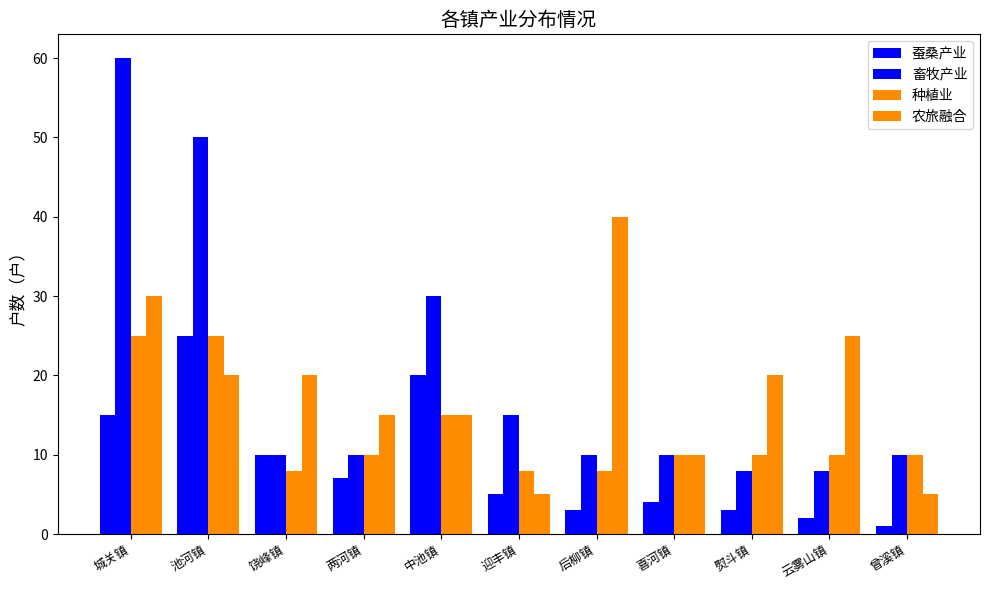

How many bars are there in each group?

4